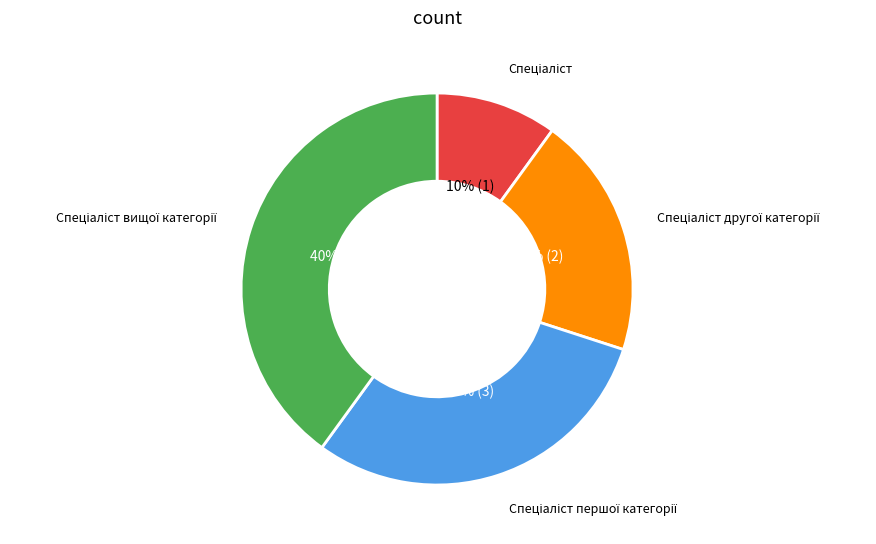

Is there any slice that represents more than half of the pie?

No